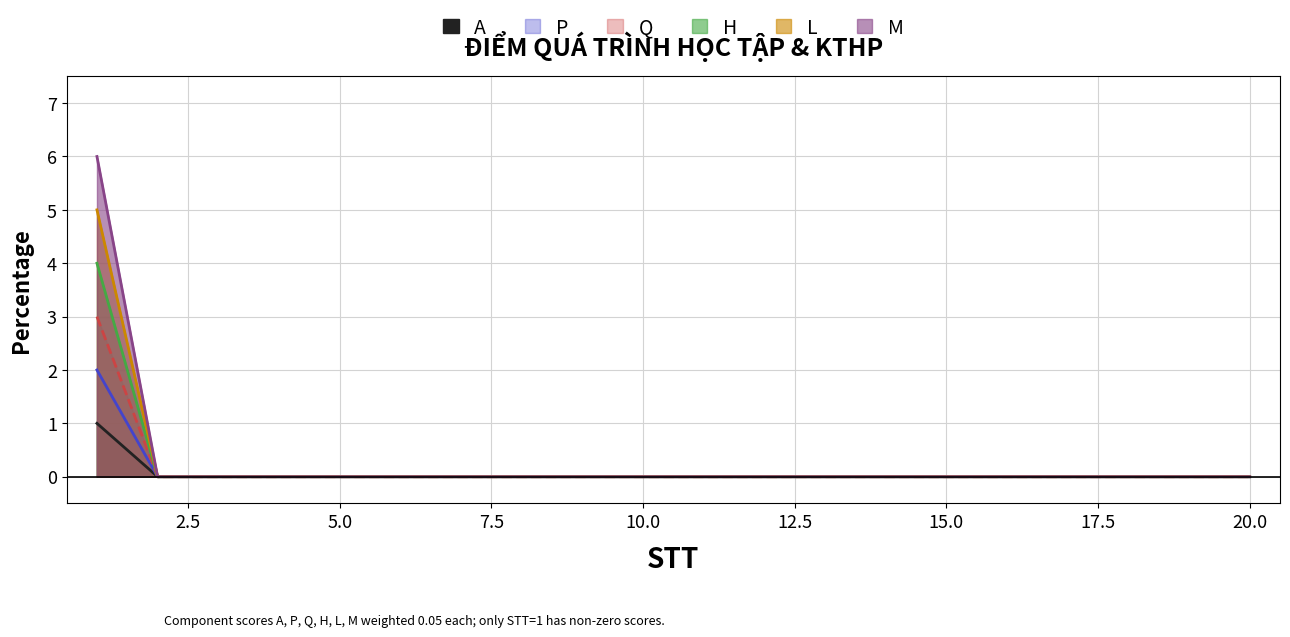

Reading right to left, what are all the values shown in this chart?

A: 20=0	19=0	18=0	17=0	16=0	15=0	14=0	13=0	12=0	11=0	10=0	9=0	8=0	7=0	6=0	5=0	4=0	3=0	2=0	1=1
P: 20=0	19=0	18=0	17=0	16=0	15=0	14=0	13=0	12=0	11=0	10=0	9=0	8=0	7=0	6=0	5=0	4=0	3=0	2=0	1=2
Q: 20=0	19=0	18=0	17=0	16=0	15=0	14=0	13=0	12=0	11=0	10=0	9=0	8=0	7=0	6=0	5=0	4=0	3=0	2=0	1=3
H: 20=0	19=0	18=0	17=0	16=0	15=0	14=0	13=0	12=0	11=0	10=0	9=0	8=0	7=0	6=0	5=0	4=0	3=0	2=0	1=4
L: 20=0	19=0	18=0	17=0	16=0	15=0	14=0	13=0	12=0	11=0	10=0	9=0	8=0	7=0	6=0	5=0	4=0	3=0	2=0	1=5
M: 20=0	19=0	18=0	17=0	16=0	15=0	14=0	13=0	12=0	11=0	10=0	9=0	8=0	7=0	6=0	5=0	4=0	3=0	2=0	1=6